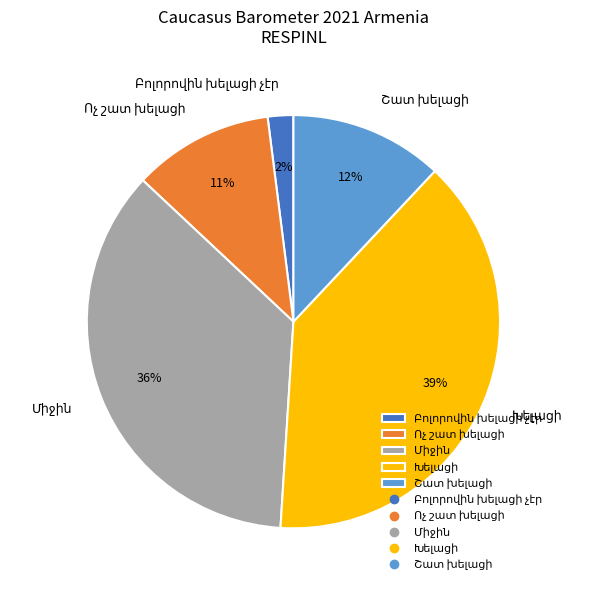

Does any single category account for the majority?

No